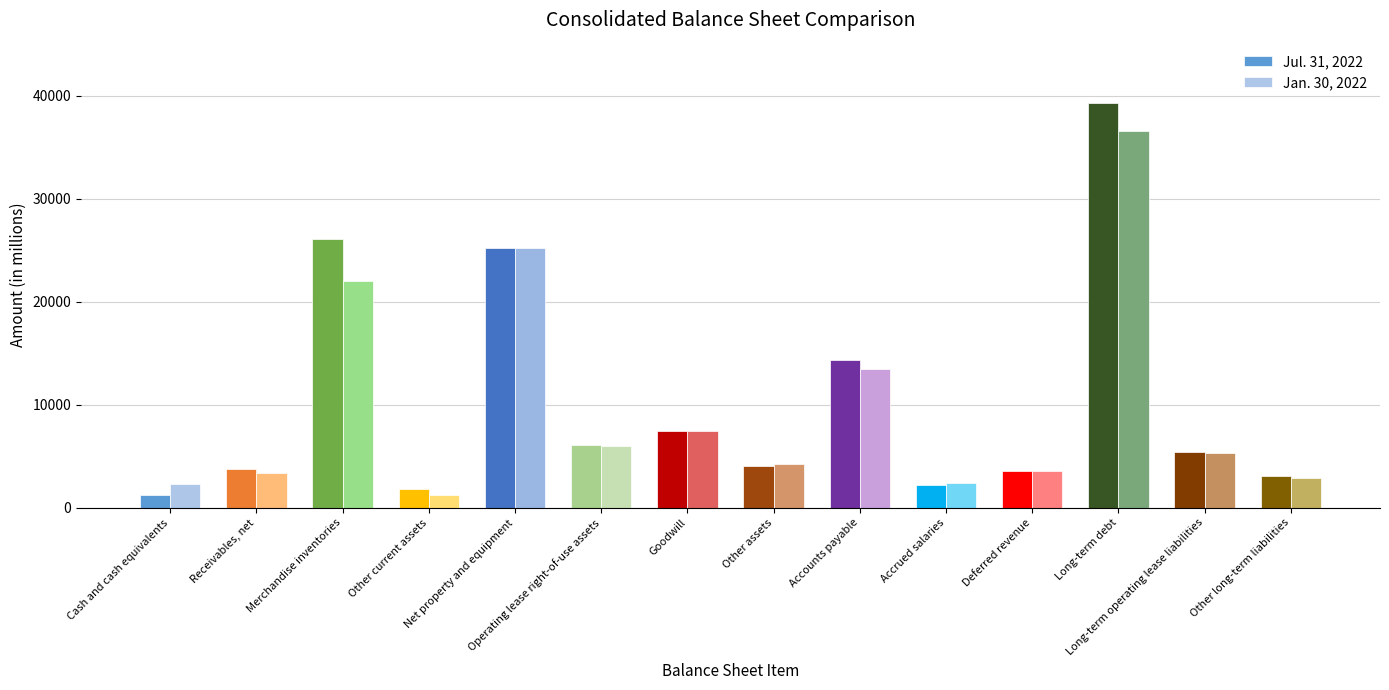

Where is Jul. 31, 2022 nearest to the value 20265?

Net property and equipment